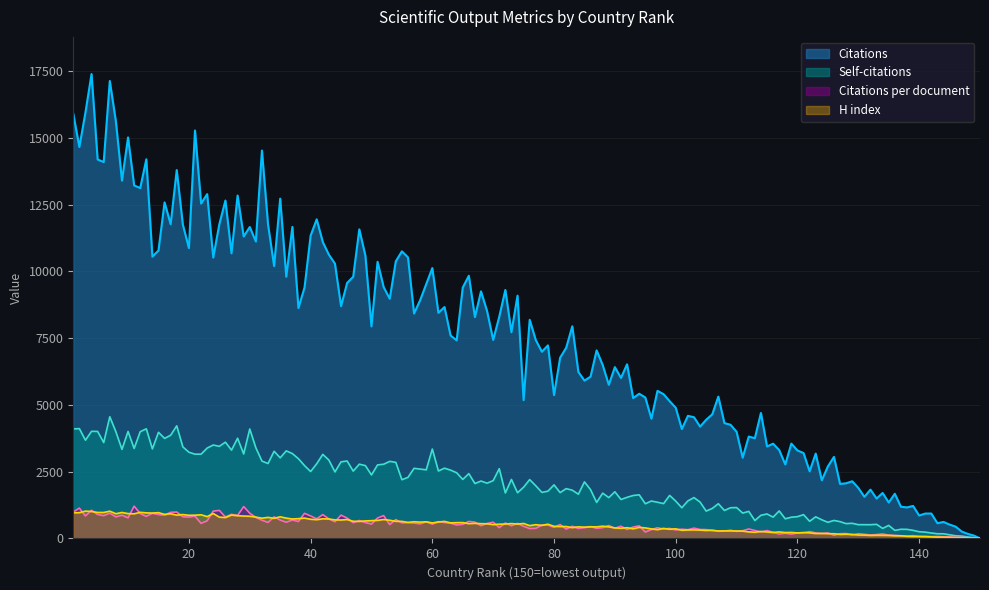

What is the maximum value shown in the chart?

17384.3